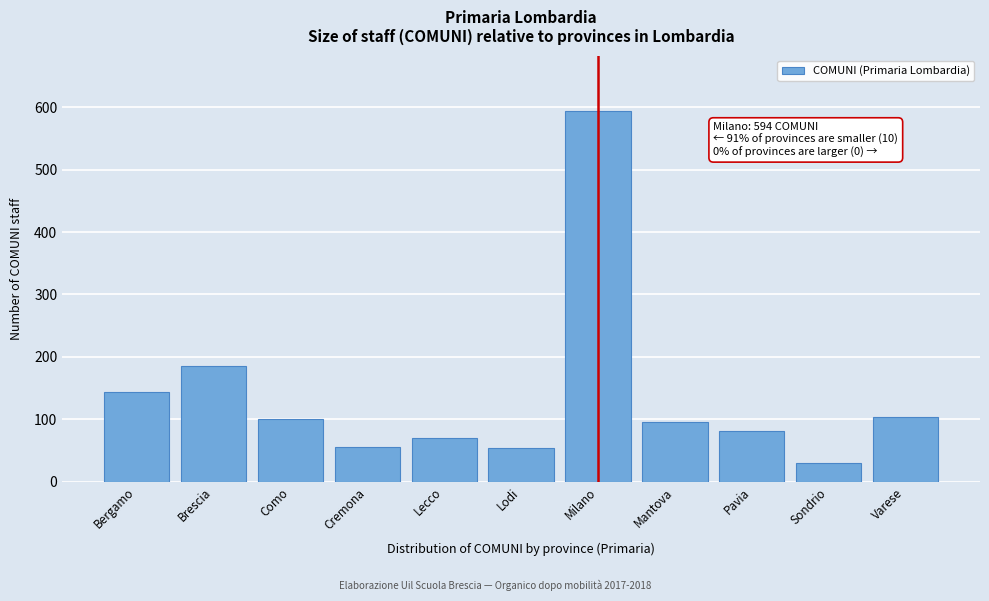

Reading right to left, what are all the values shown in this chart?

Varese=103	Sondrio=30	Pavia=81	Mantova=95	Milano=594	Lodi=53	Lecco=70	Cremona=56	Como=100	Brescia=186	Bergamo=143